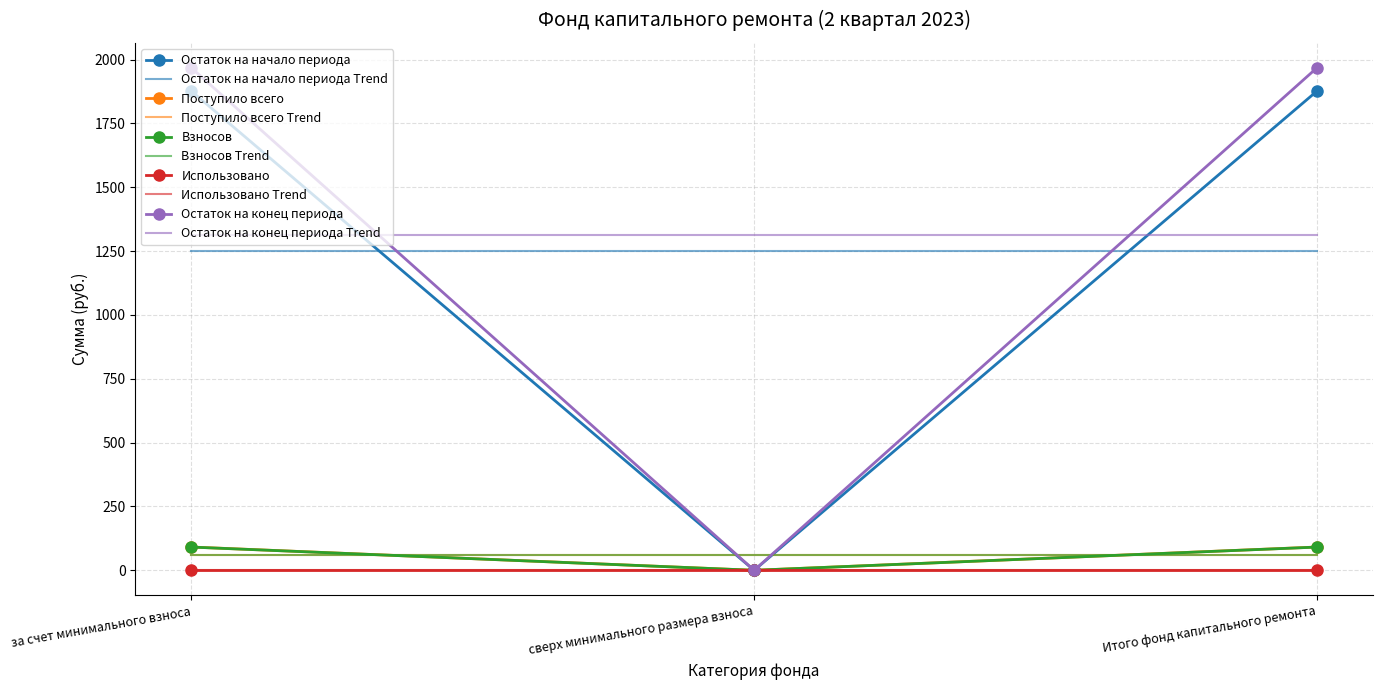

Does the chart have visible grid lines?

Yes